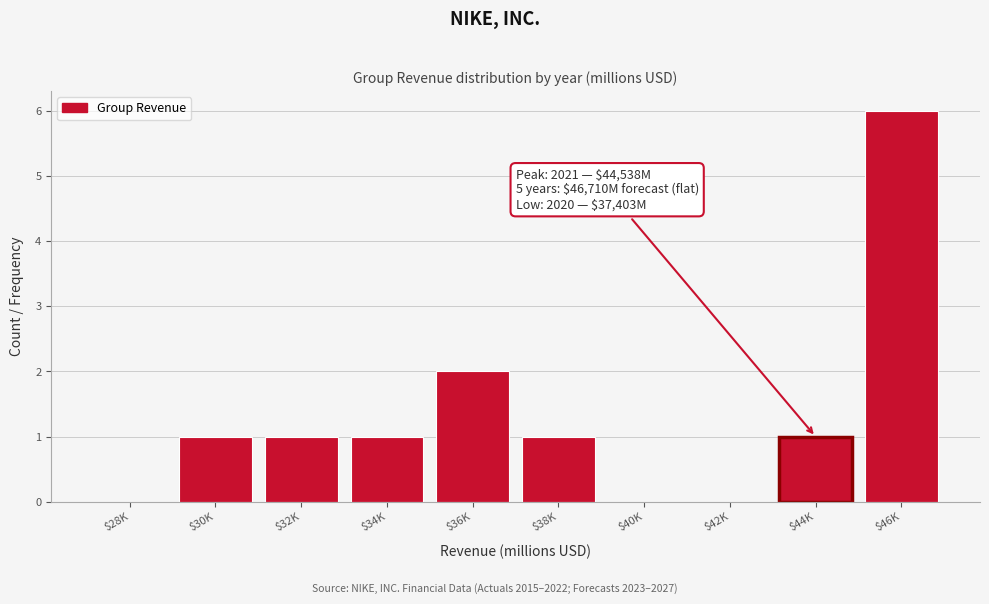

What is the greatest value displayed?

6